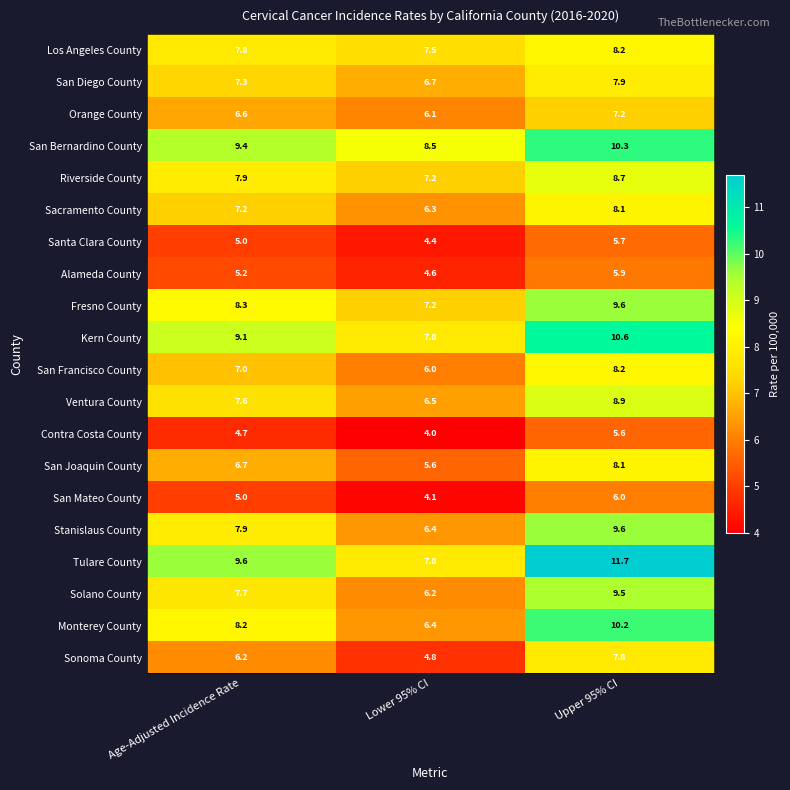

The Tulare County series shows 5.3 at Age-Adjusted Incidence Rate. True or false?

False